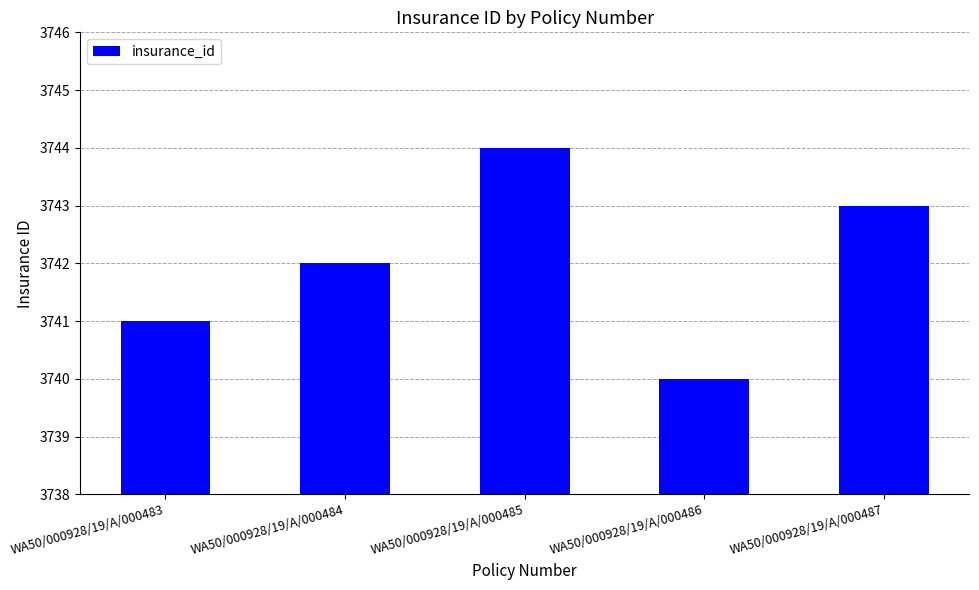

Between WA50/000928/19/A/000484 and WA50/000928/19/A/000485, which is larger?

WA50/000928/19/A/000485